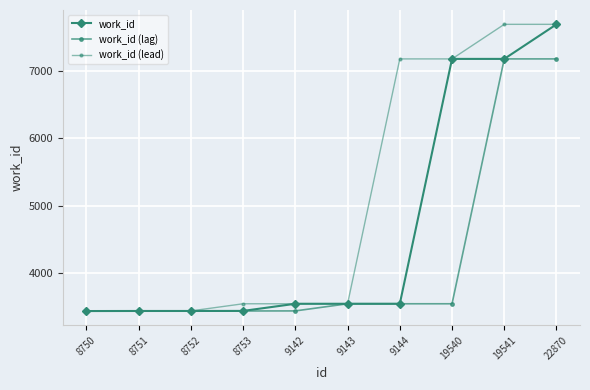

What is the average value of the work_id (lead) series?

5070